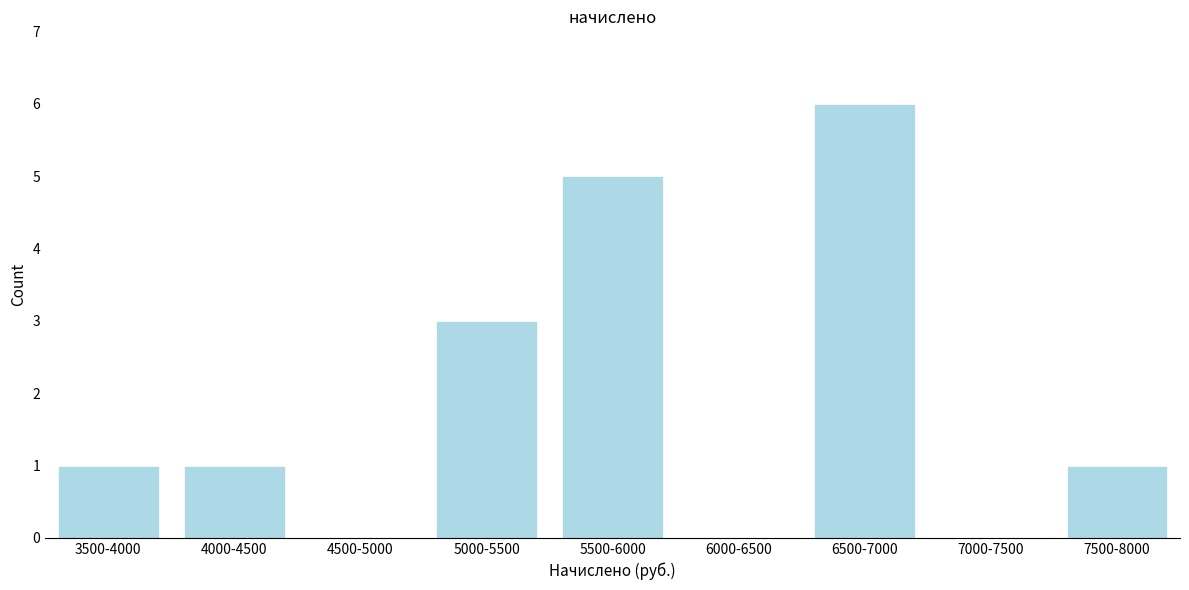

True or false: the data shows 3 at 5000-5500.

True